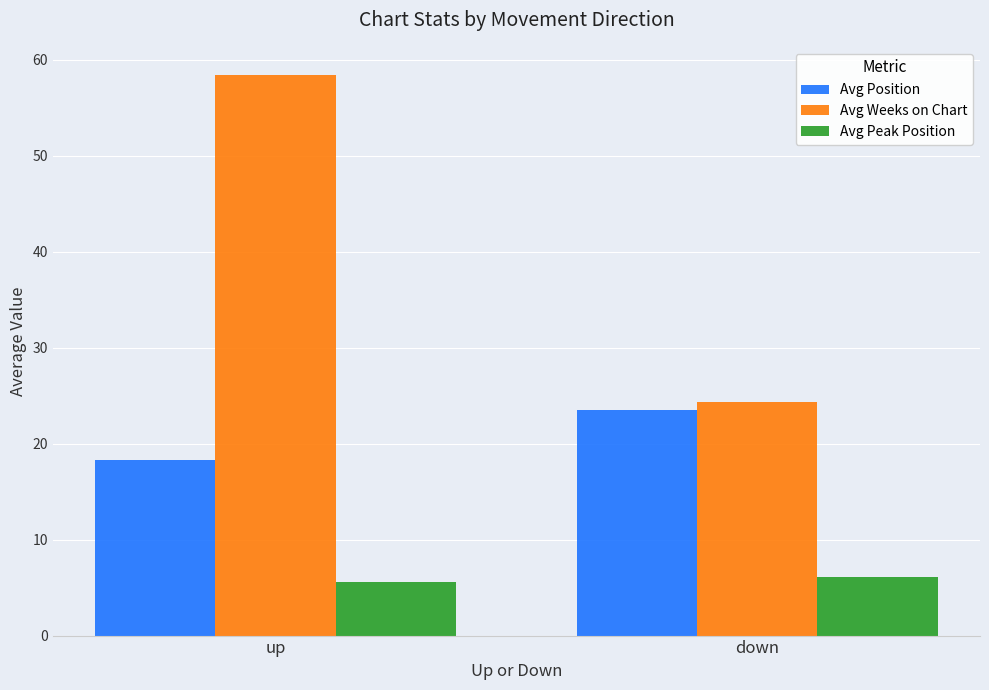

What is the greatest value displayed?

58.4